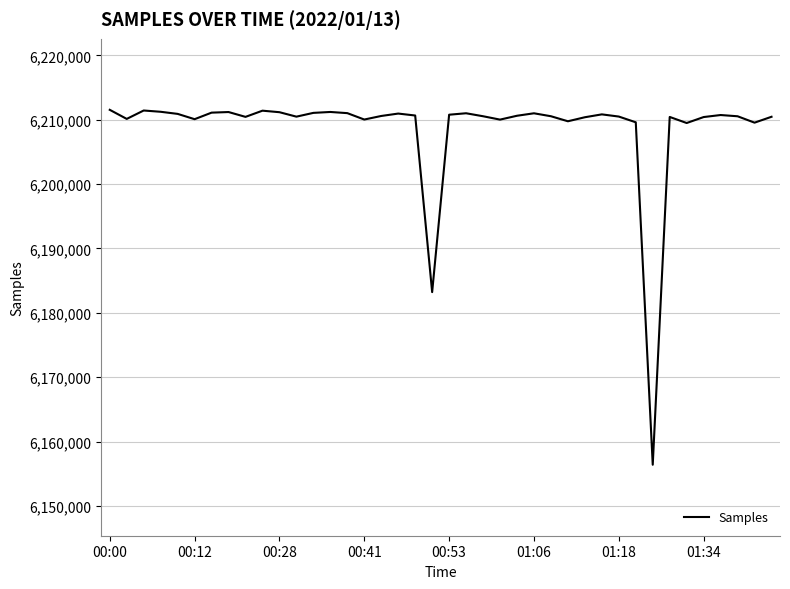

What is the smallest value displayed?

6156394